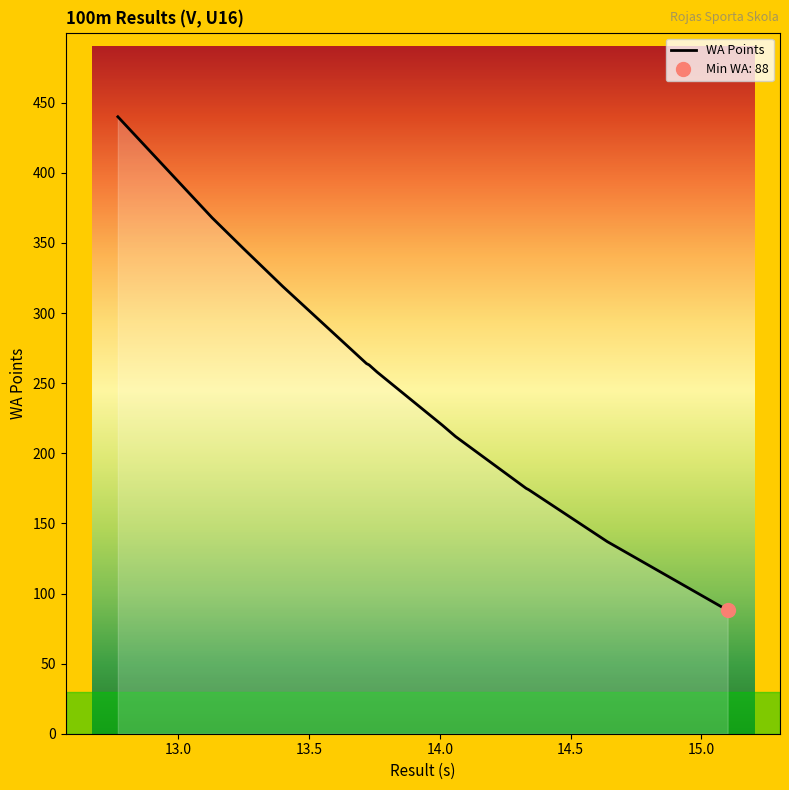

What is the smallest value displayed?

88